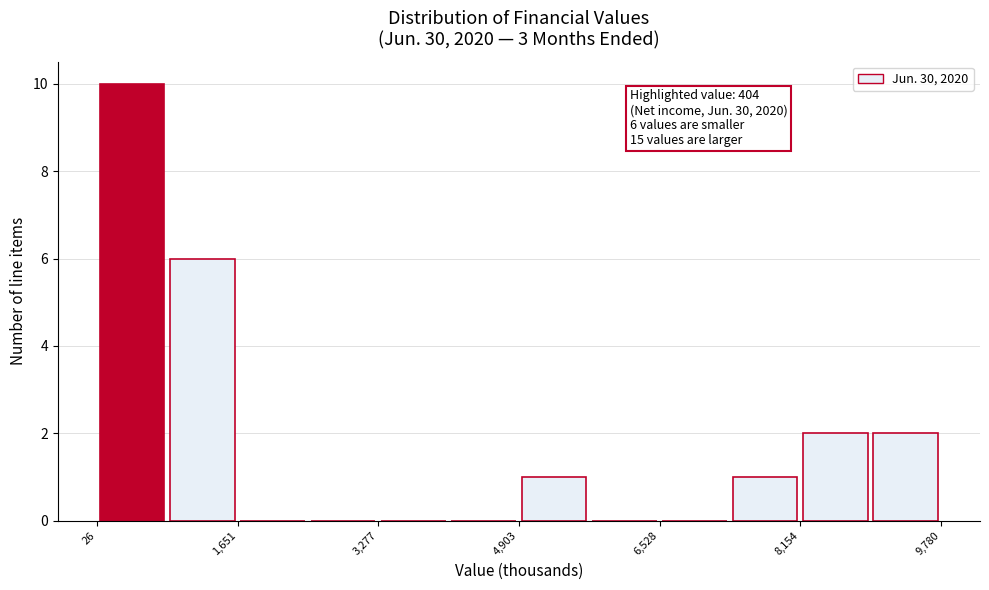

Over which range of the x-axis is the bar tallest?

0 to 800